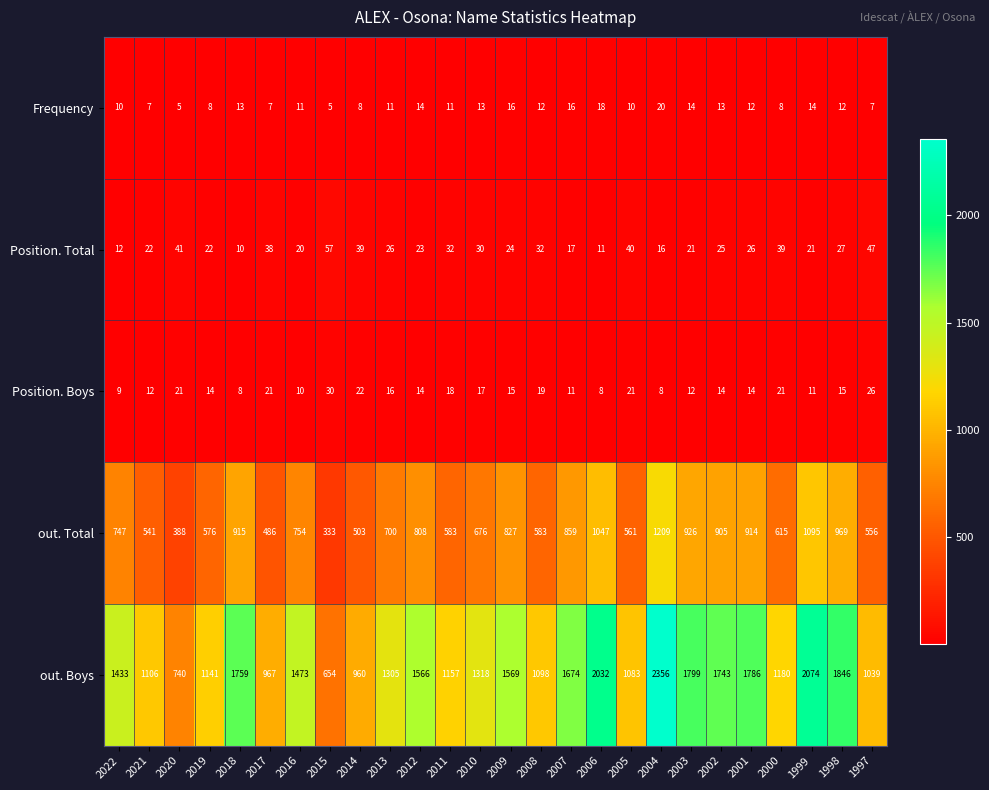

What is the total value across all series at 2022?

2211